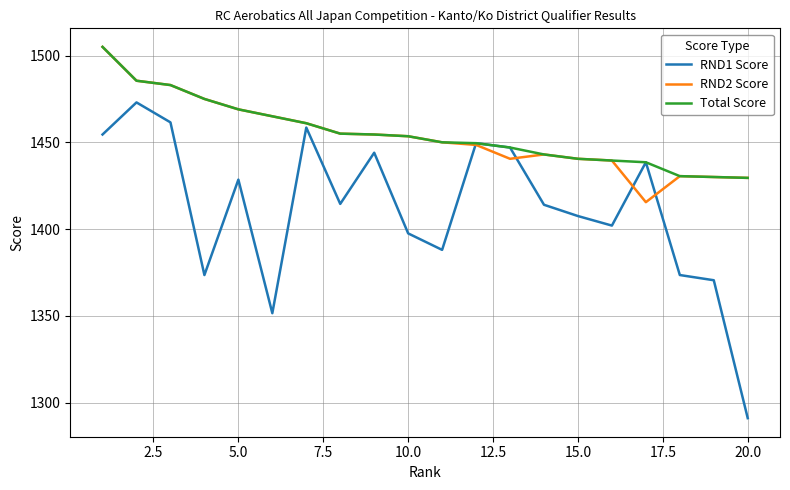

What is the highest value of the RND1 Score series?

1473.0